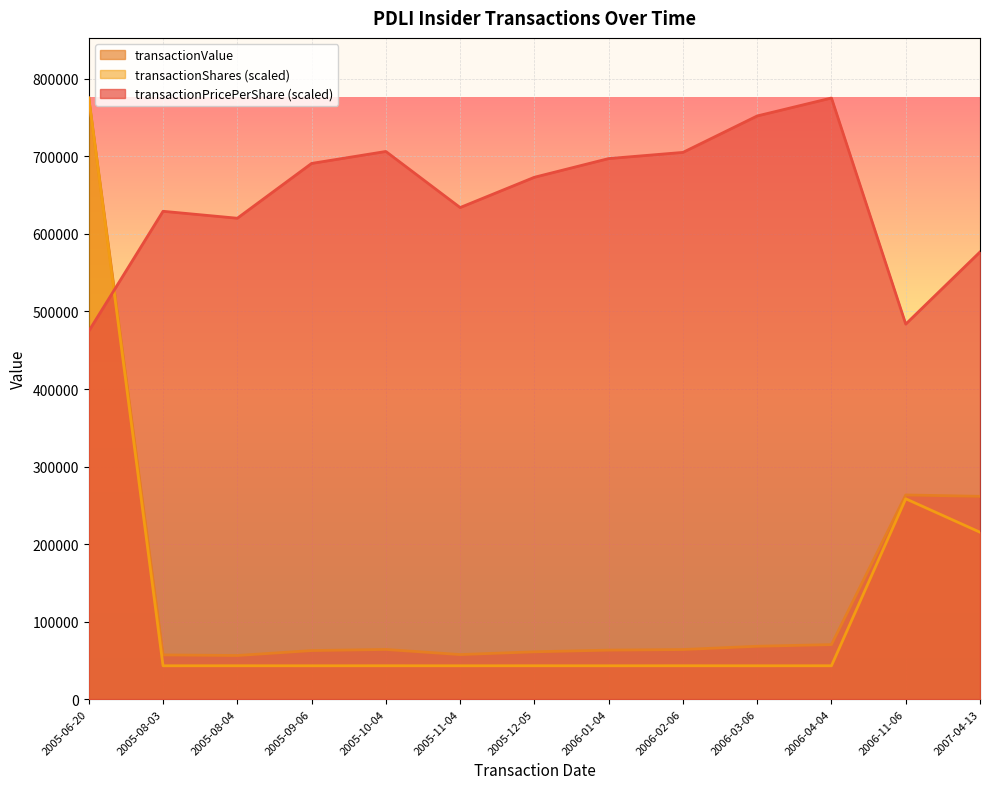

The value of transactionPricePerShare (scaled) at 2006-03-06 is 752150.9. True or false?

True